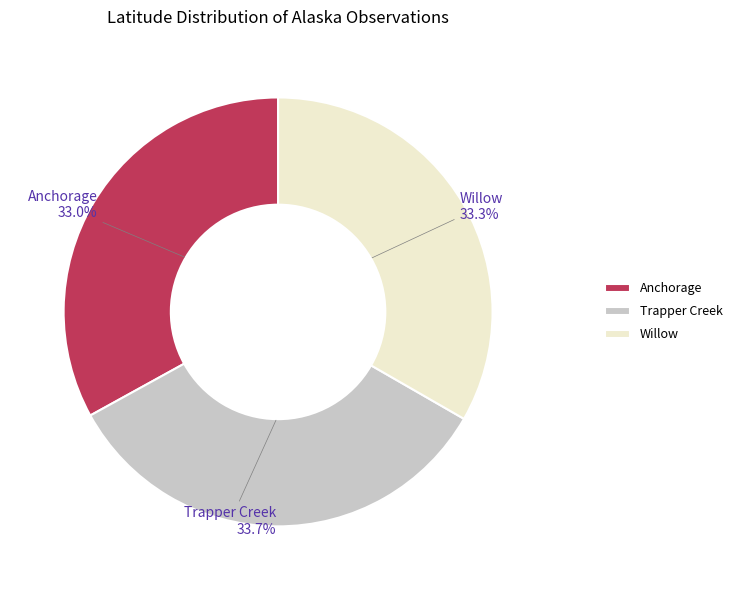

What percentage is NOT represented by Anchorage?

67.0%